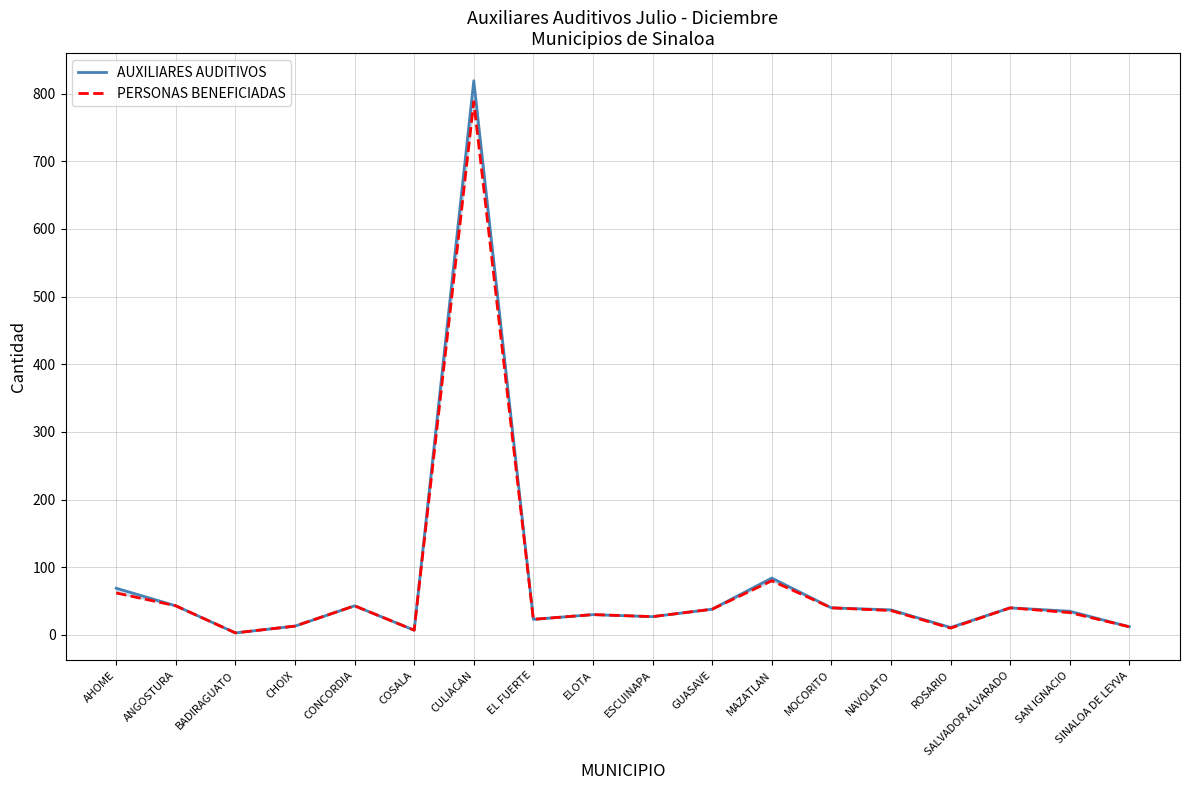

True or false: PERSONAS BENEFICIADAS and AUXILIARES AUDITIVOS intersect in this chart.

False